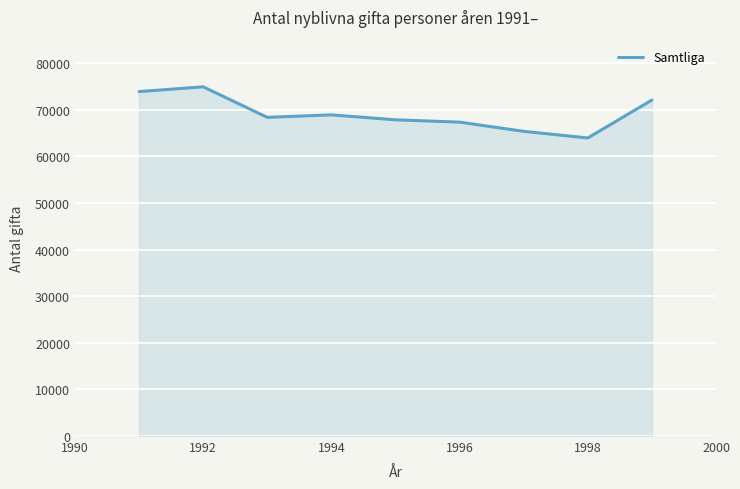

What is the minimum value shown in the chart?

63921